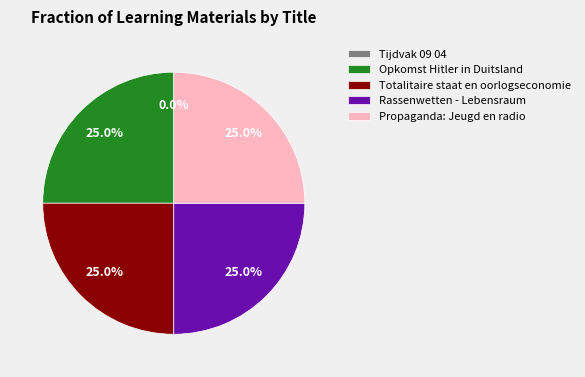

The Opkomst Hitler in Duitsland slice represents 12% of the pie. True or false?

False